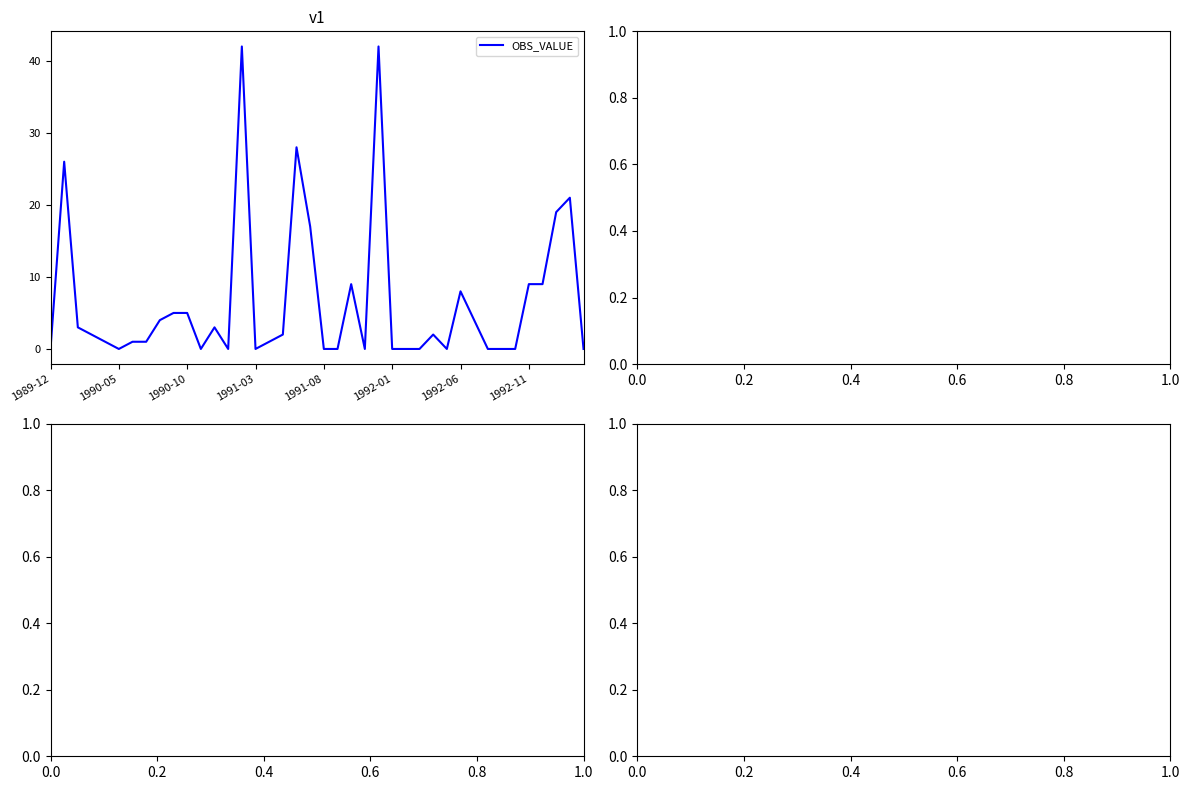

What is the maximum value shown in the chart?

42